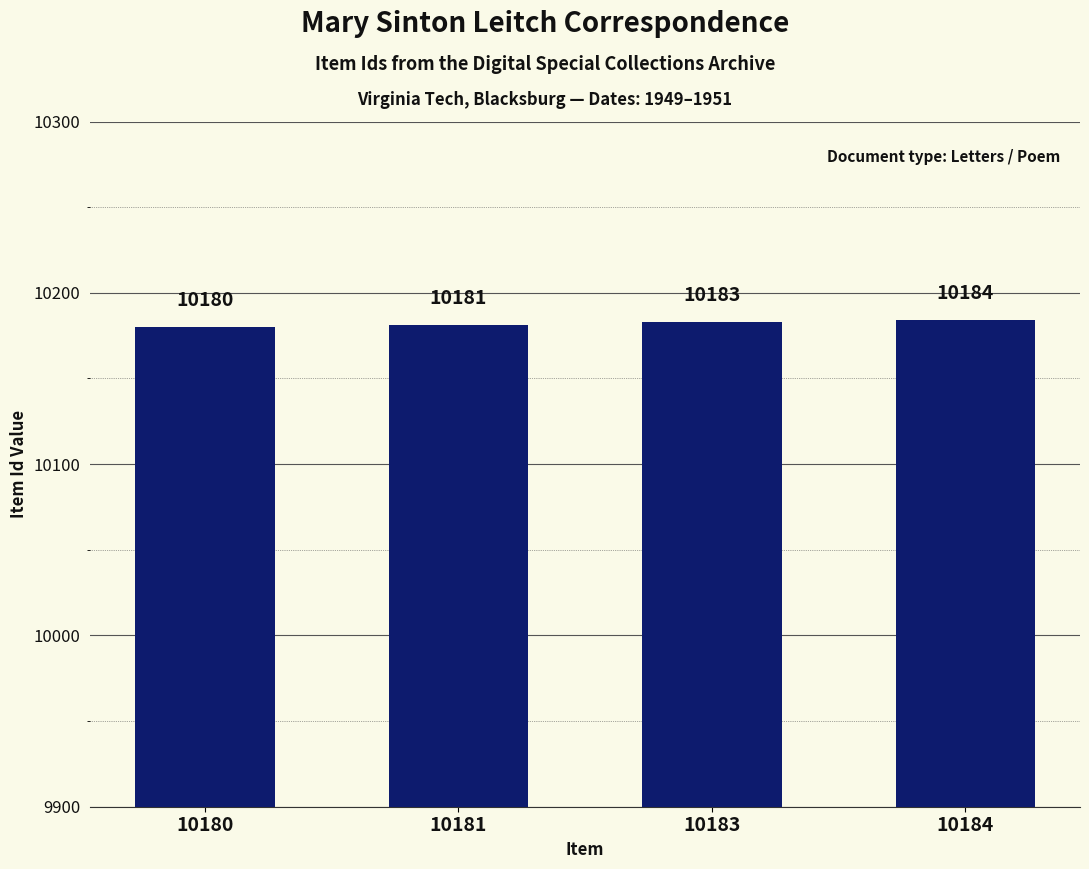

Reading left to right, transcribe all the data shown in this chart.

10180=10180	10181=10181	10183=10183	10184=10184